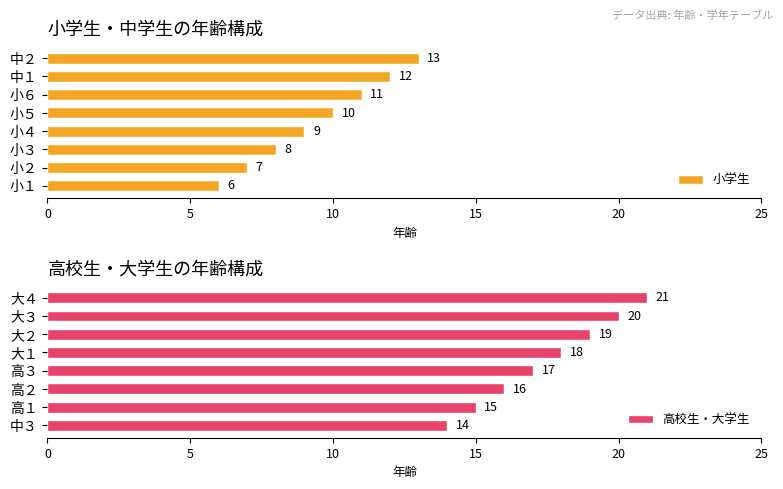

The 小学生 series shows 9 at 小４. True or false?

True